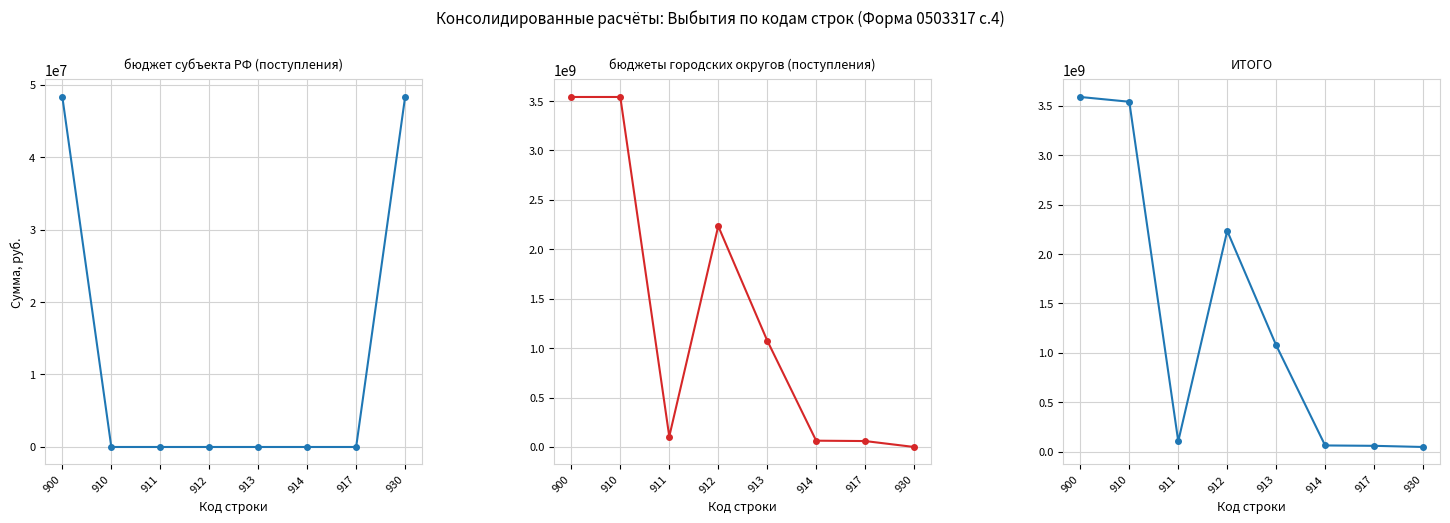

Is this an area chart (filled region under the line)?

No